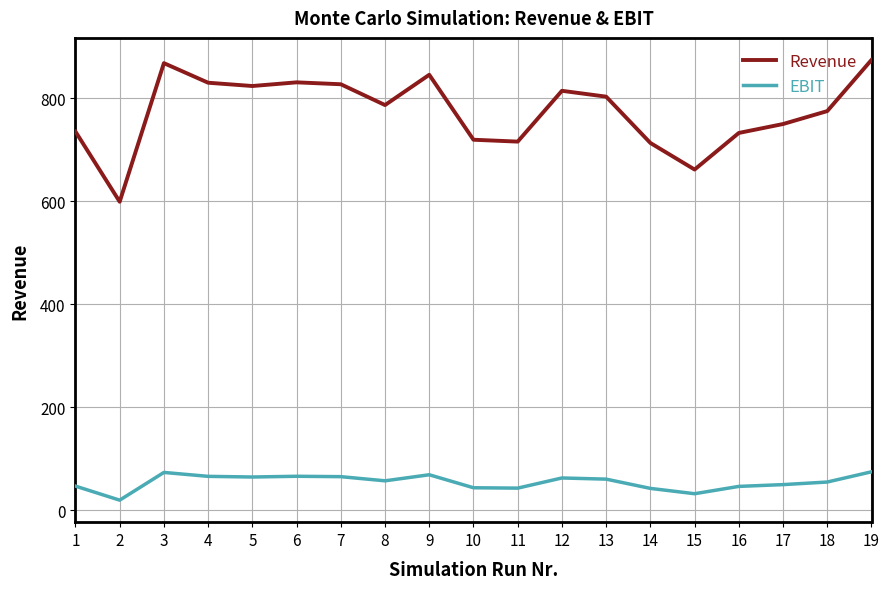

Which series has the largest range (max minus min)?

Revenue